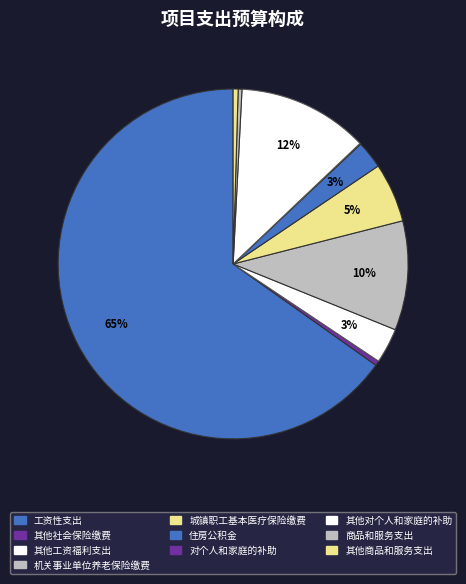

Which slice is the largest?

工资性支出